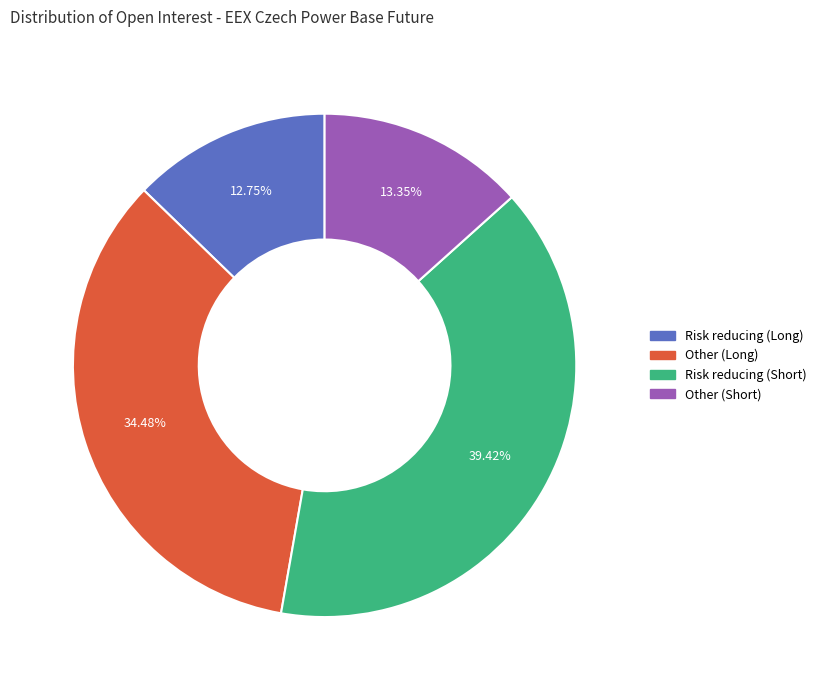

How many slices are in this pie chart?

4